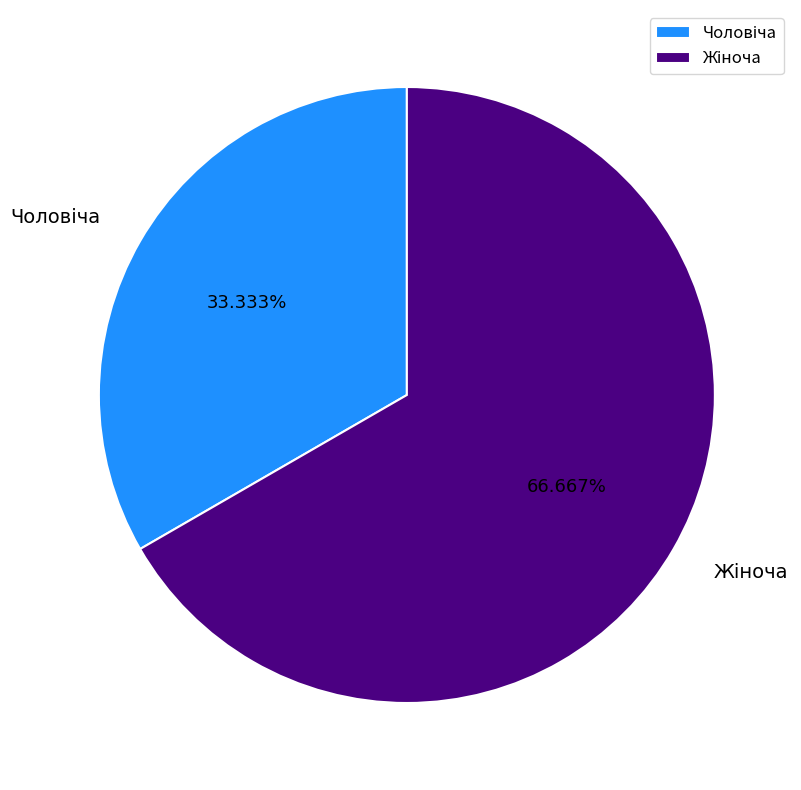

Is there a majority slice in this chart?

Yes